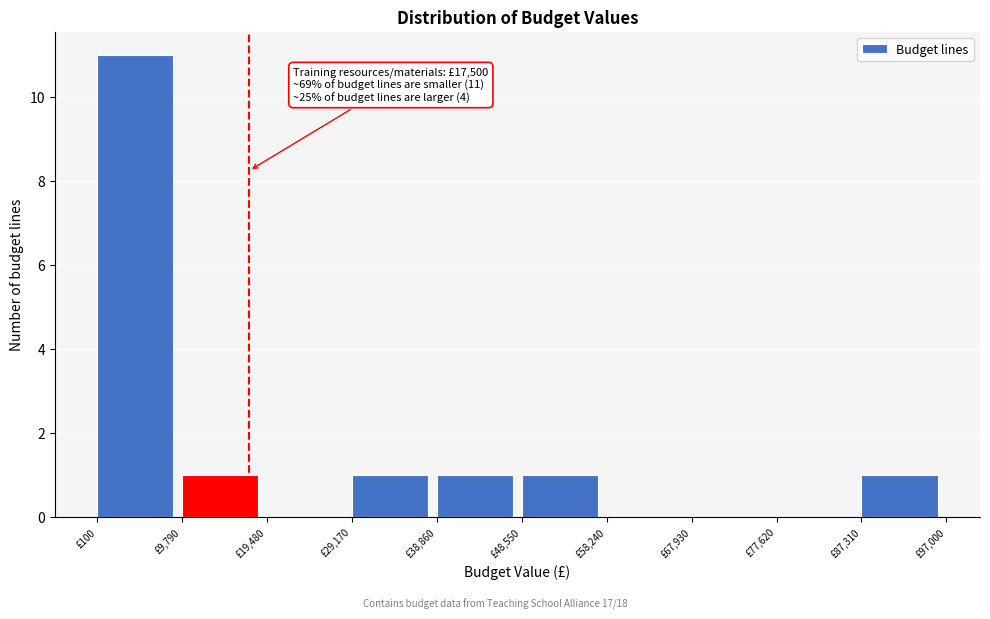

Which range on the x-axis has the tallest bar?

0 to 10000